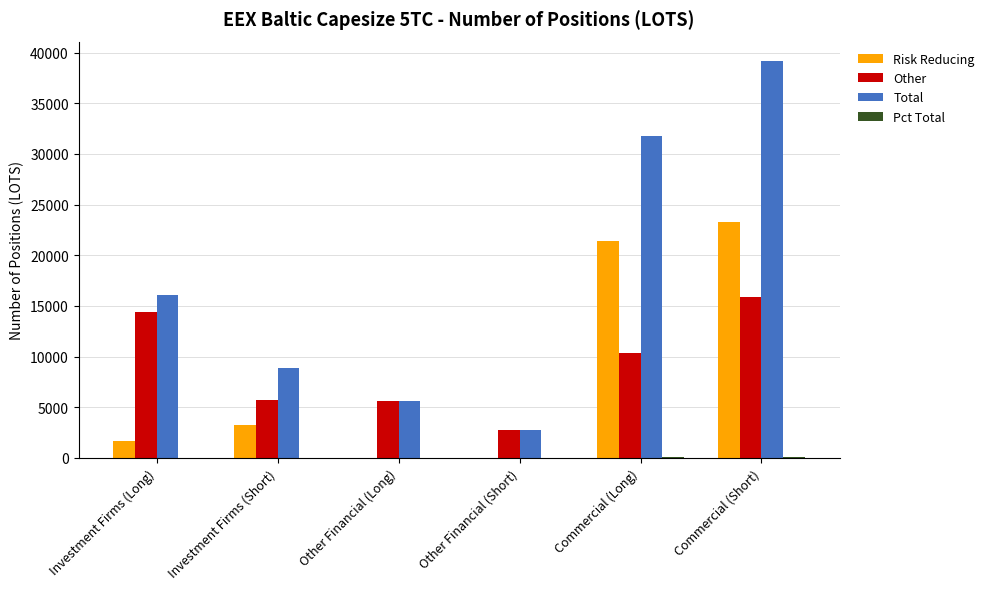

What is the greatest value displayed?

39139.2